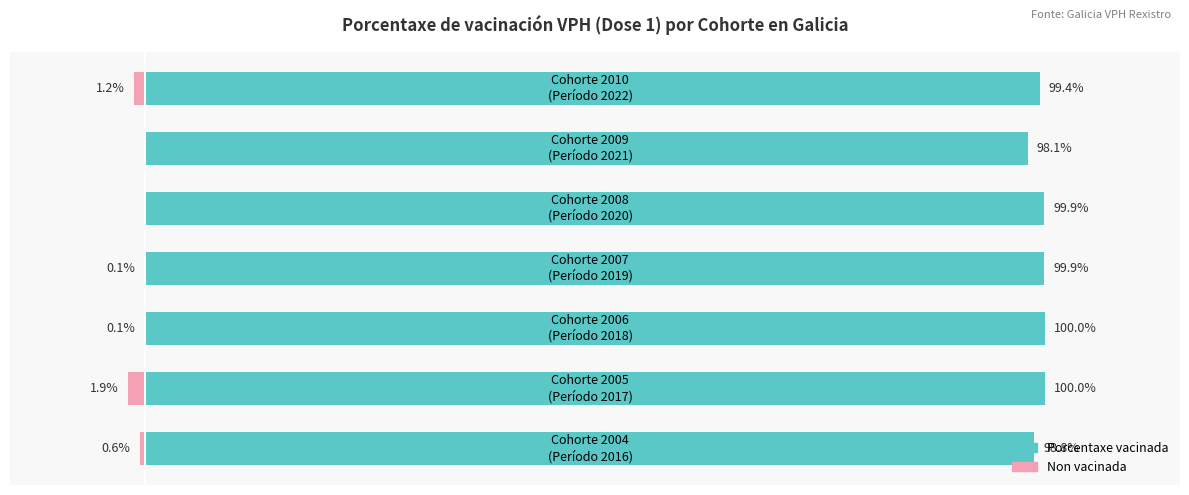

Reading left to right, what are all the values shown in this chart?

98.8	100.0	100.0	99.9	99.9	98.1	99.4